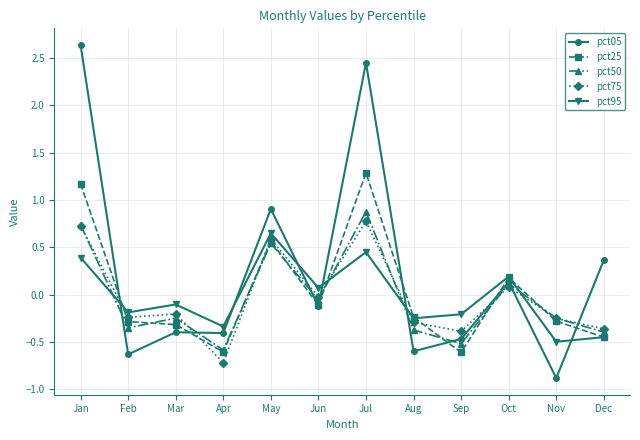

Is the value of pct05 at Jul greater than the value of pct50 at Jul?

Yes